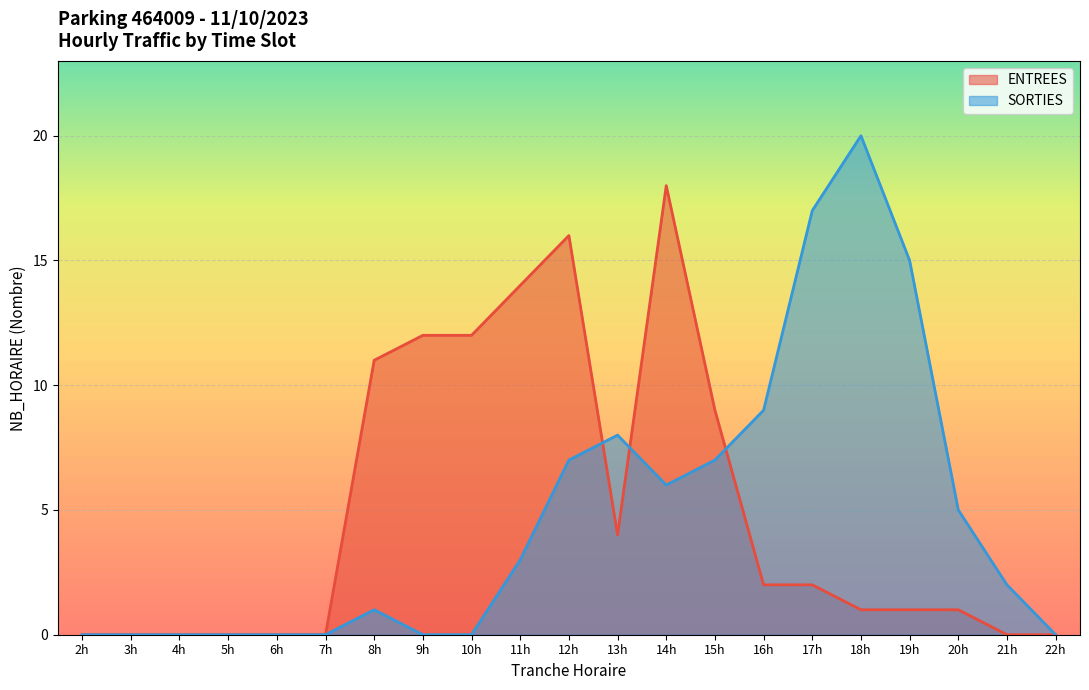

How many values in the ENTREES series exceed 1?

10